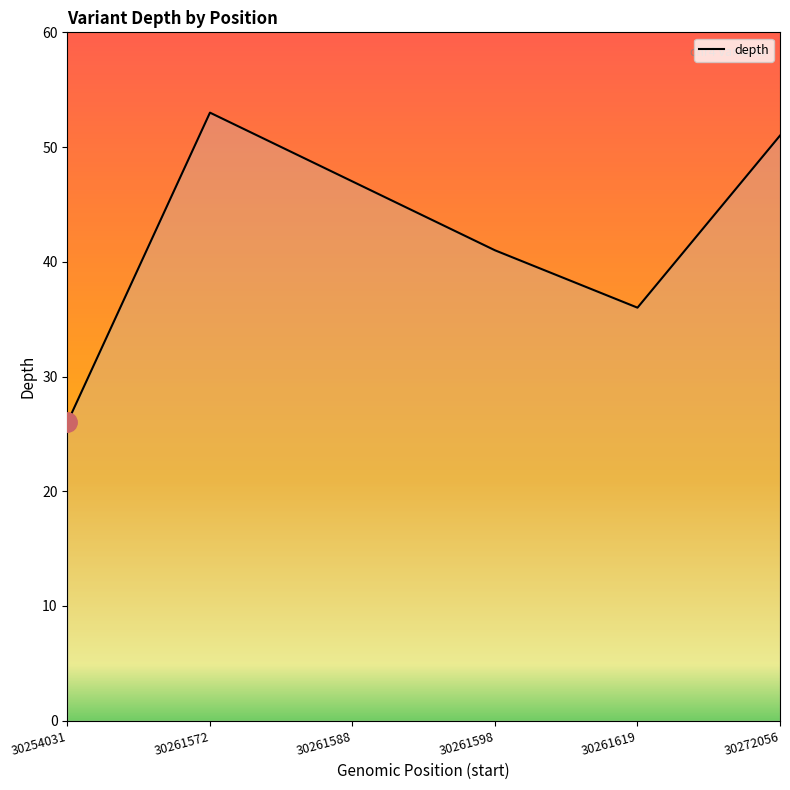

Reading right to left, what are all the values shown in this chart?

51	36	41	47	53	26